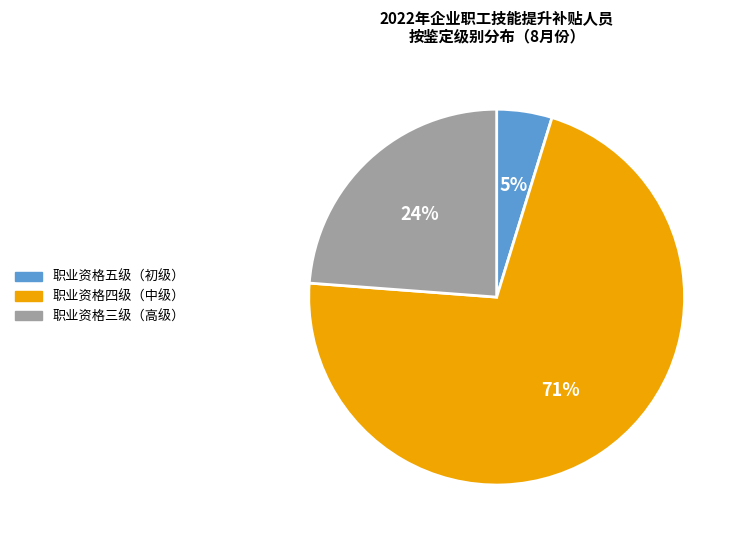

Is the sum of 职业资格四级（中级） and 职业资格五级（初级） greater than half?

Yes